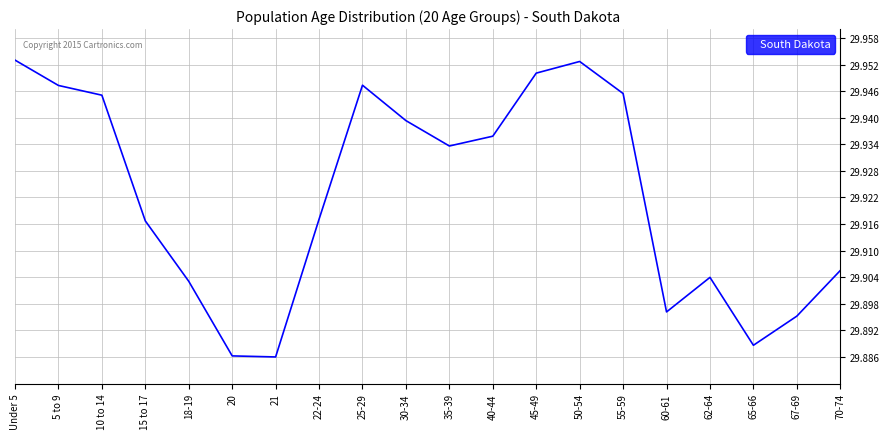

Is it true that the value at 22-24 is 20.0?

False